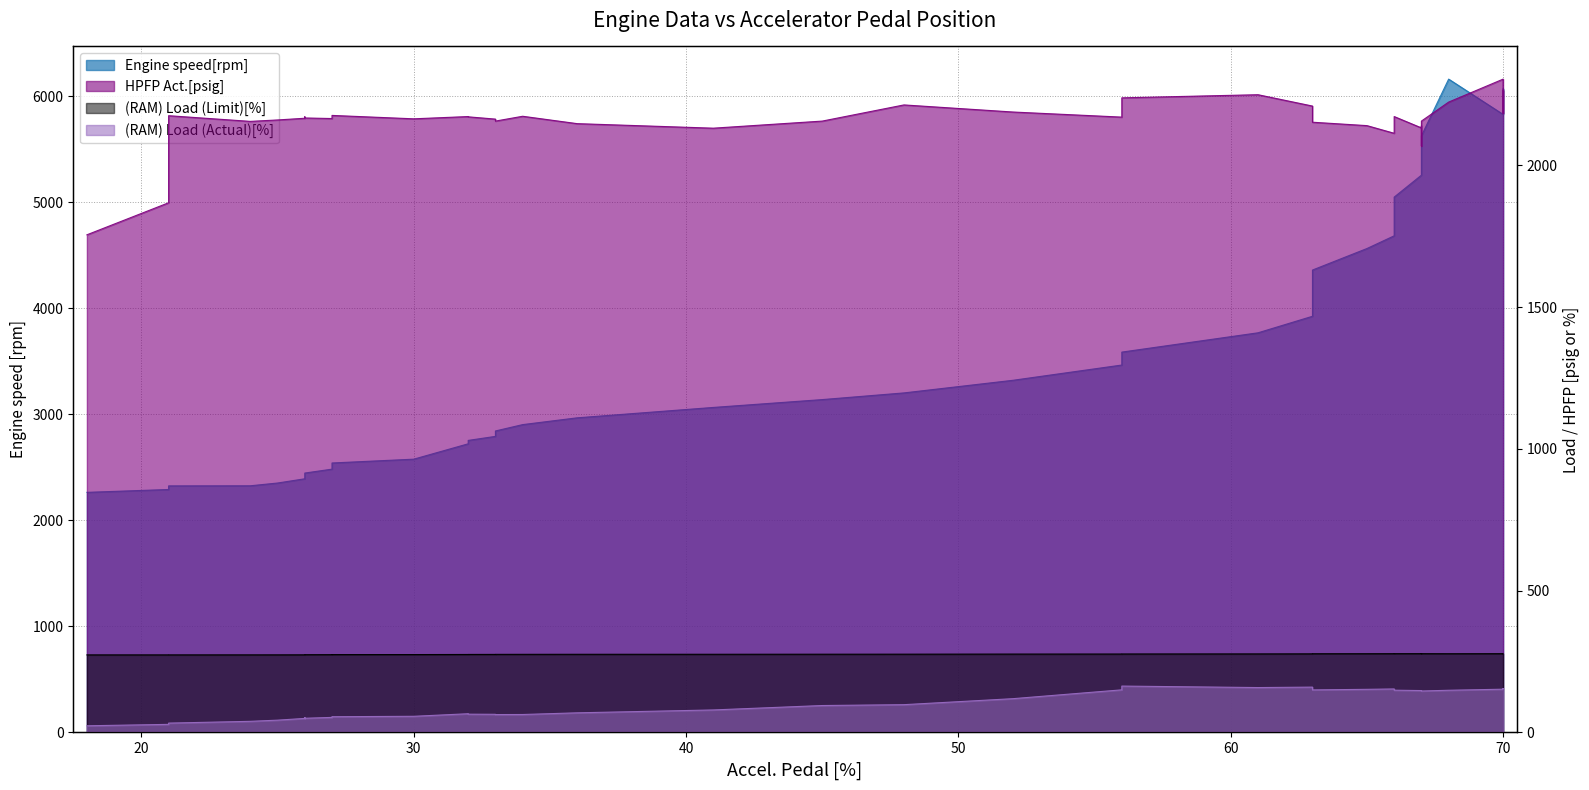

Where is the first local maximum for (RAM) Load (Limit)[%]?

66